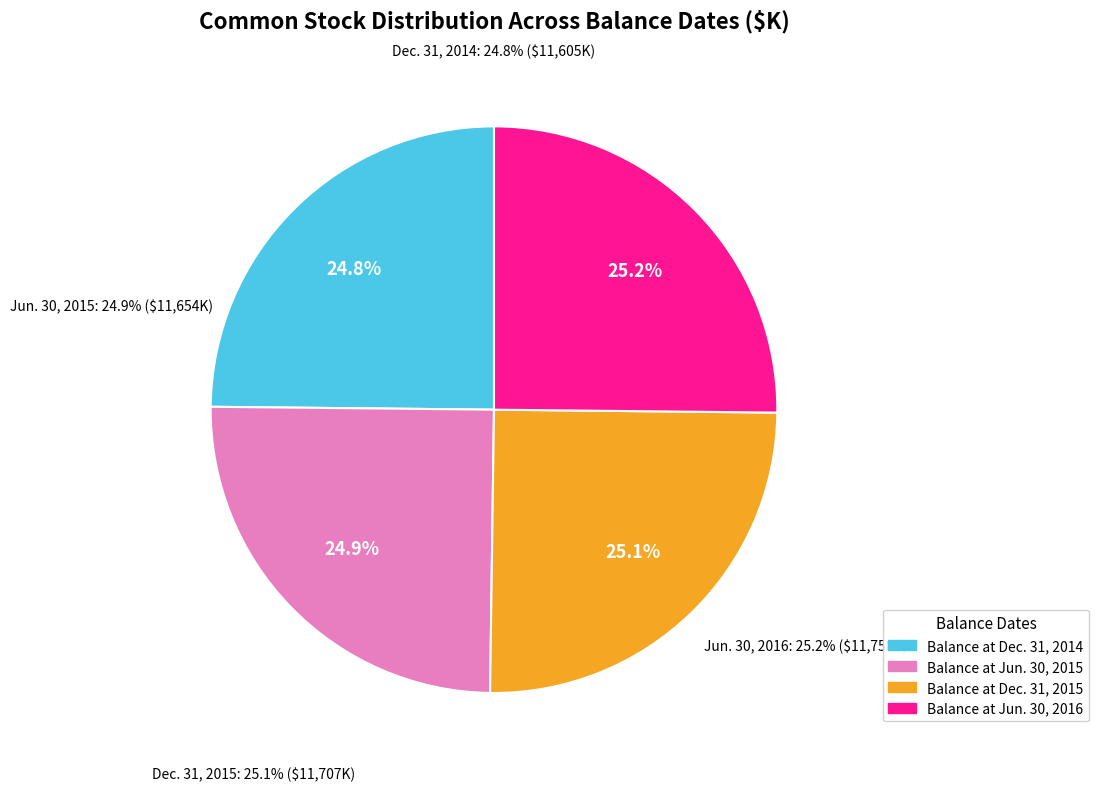

Is it true that Balance at Jun. 30, 2016 is 32% of the pie?

False